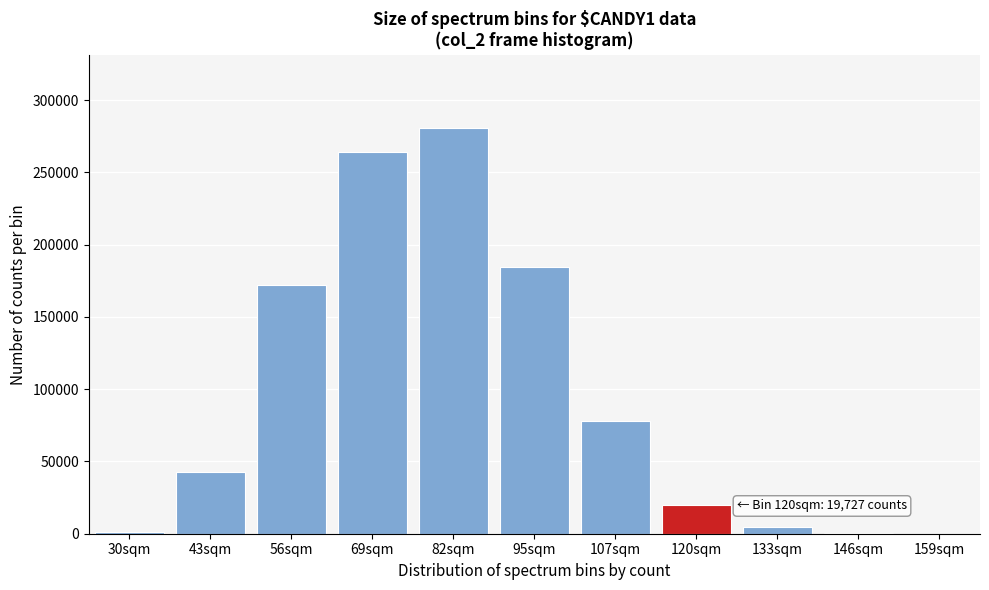

Is it true that the value at 69sqm is 154215?

False